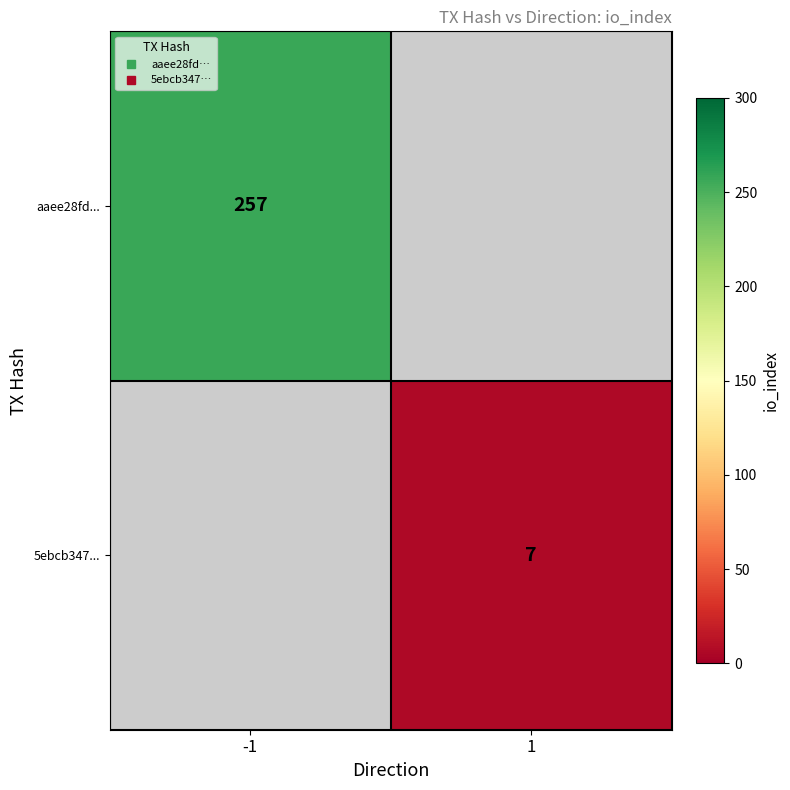

What is the greatest value displayed?

257.0